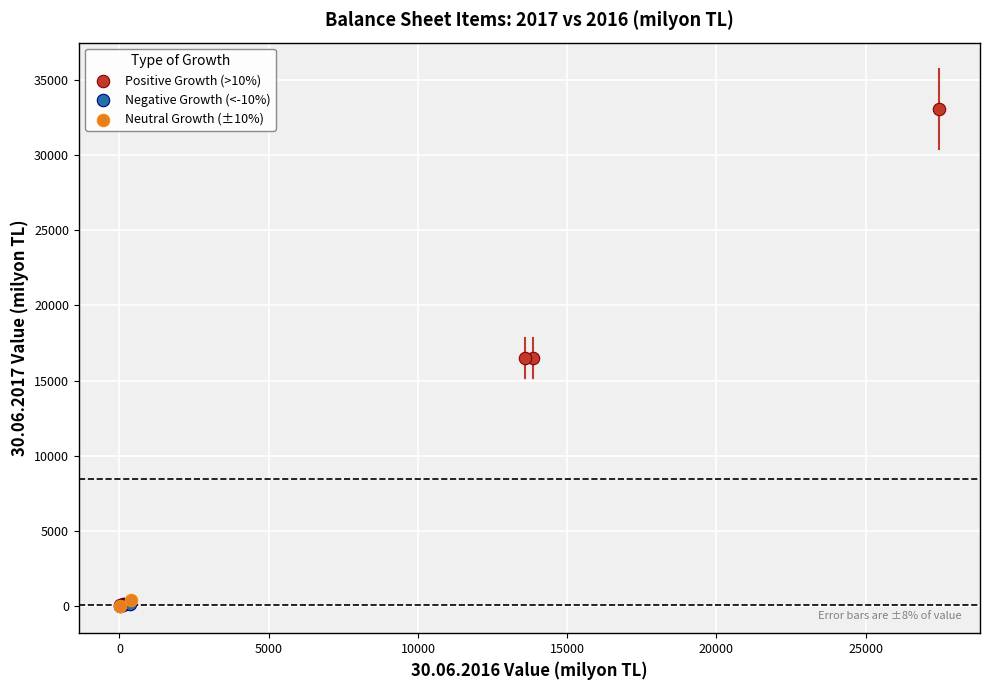

What are all the series names shown in the legend?

Positive Growth (>10%), Negative Growth (<-10%), Neutral Growth (±10%)